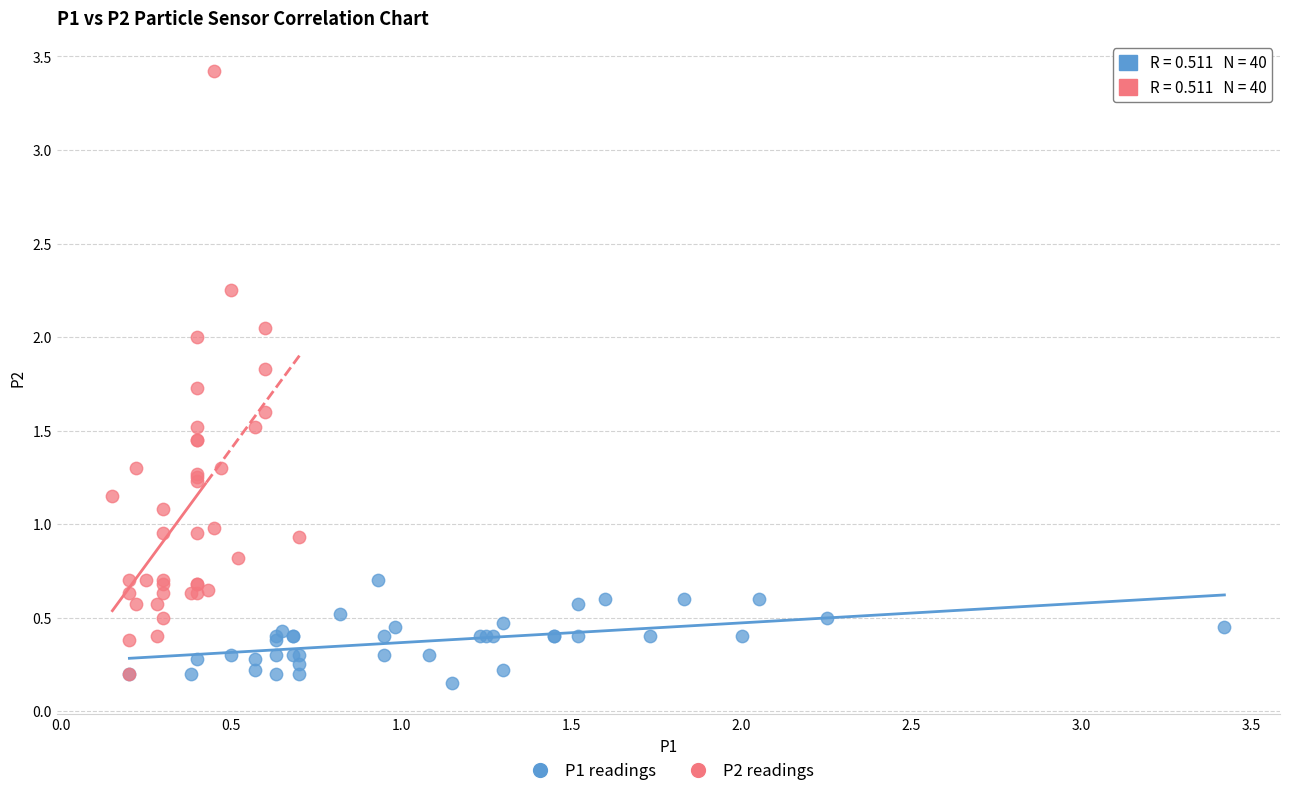

Which series contains the highest Y value?

P2 readings